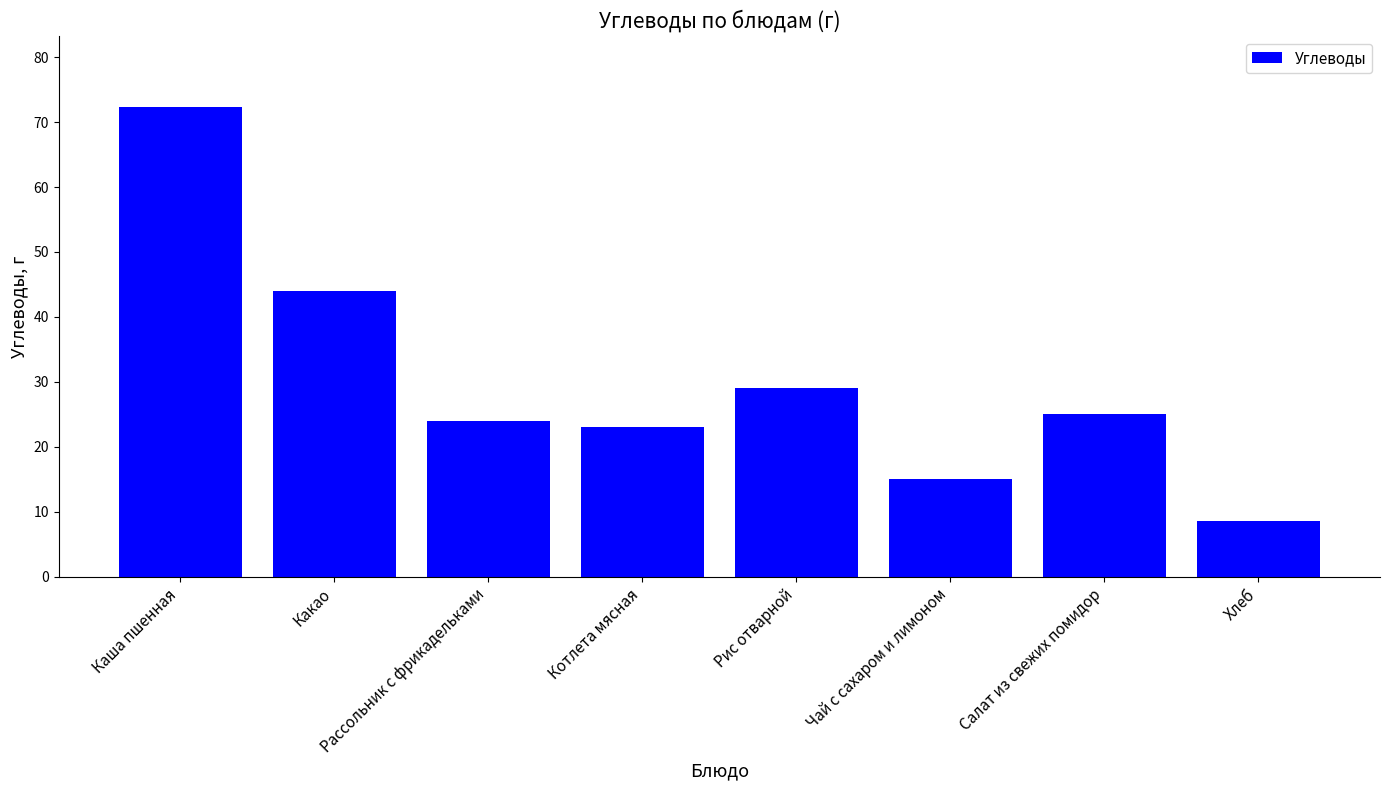

Where is the data nearest to the value 40?

Какао